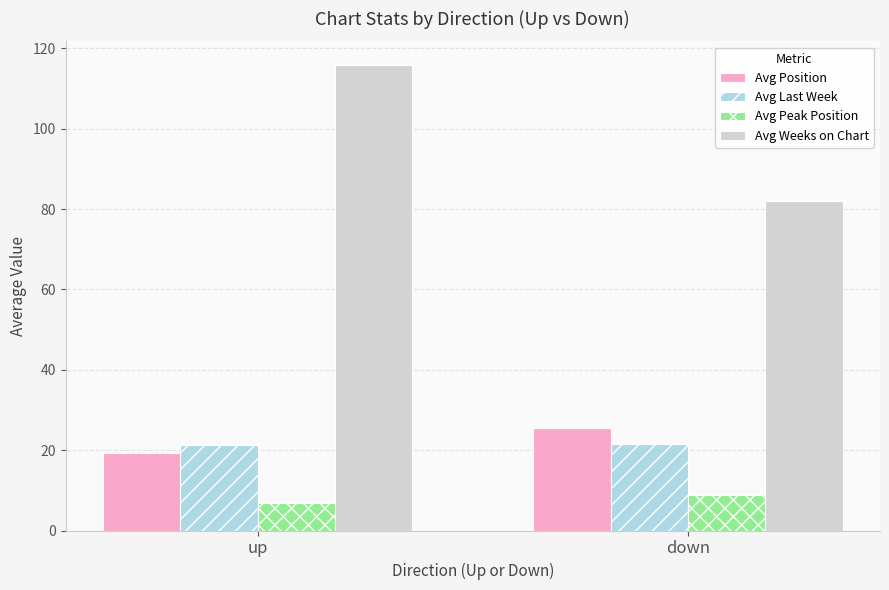

What is the difference between the Avg Last Week values at down and up?

0.3